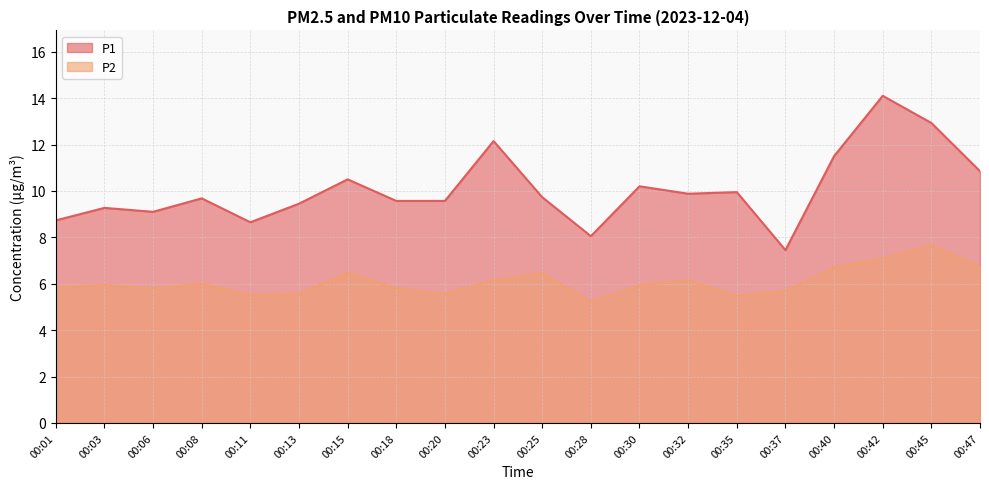

True or false: P2 and P1 intersect in this chart.

False